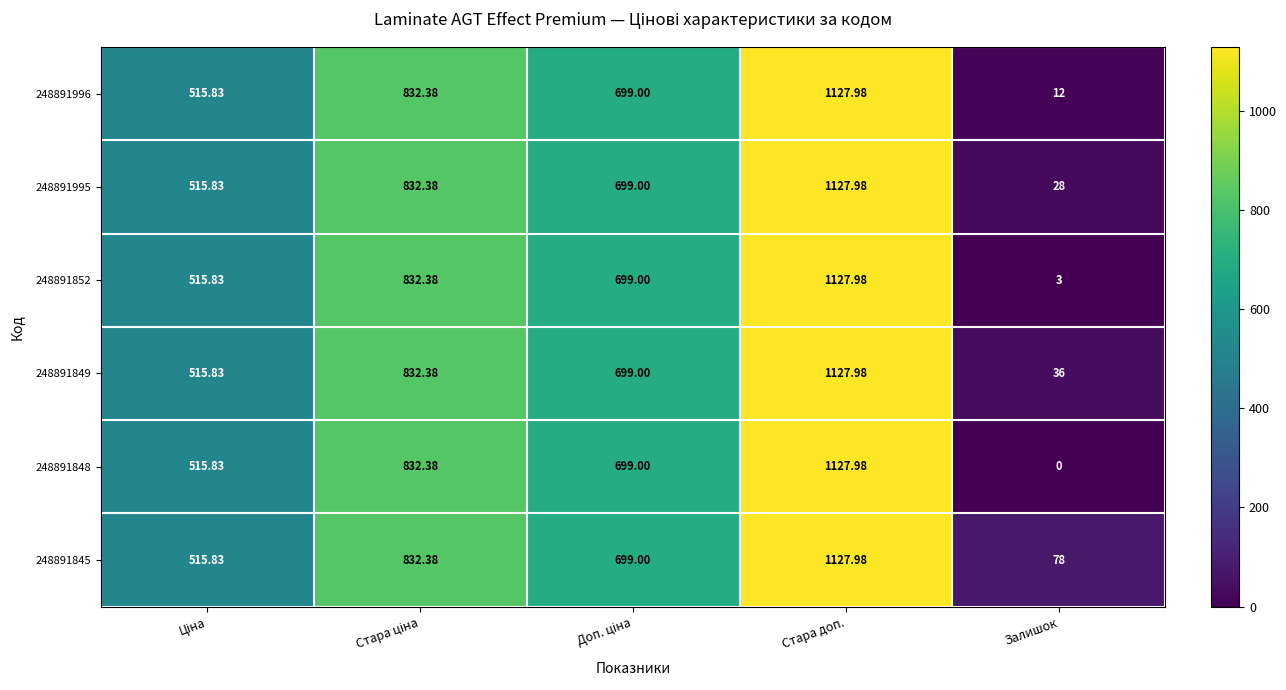

At Залишок, list the series in order from smallest to largest.

248891848, 248891852, 248891996, 248891995, 248891849, 248891845